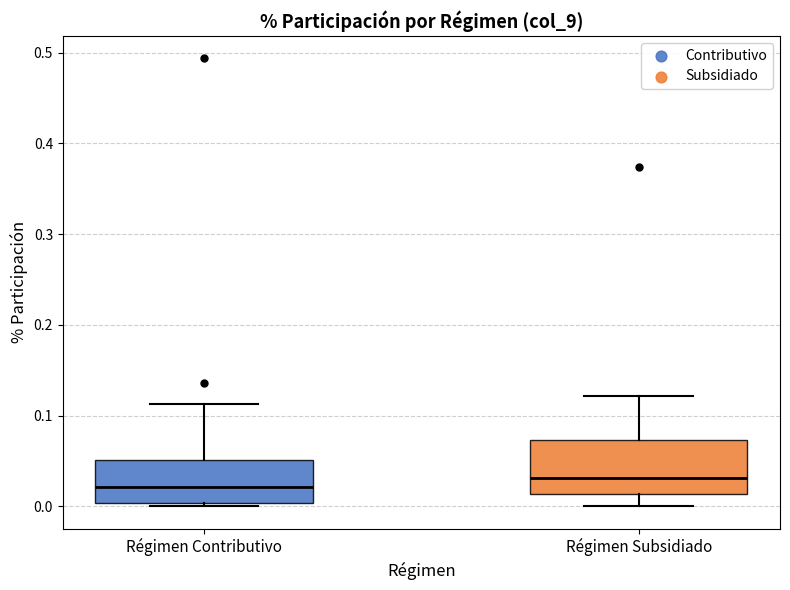

Which box is the tallest, from its lower edge to its upper edge?

Régimen Subsidiado